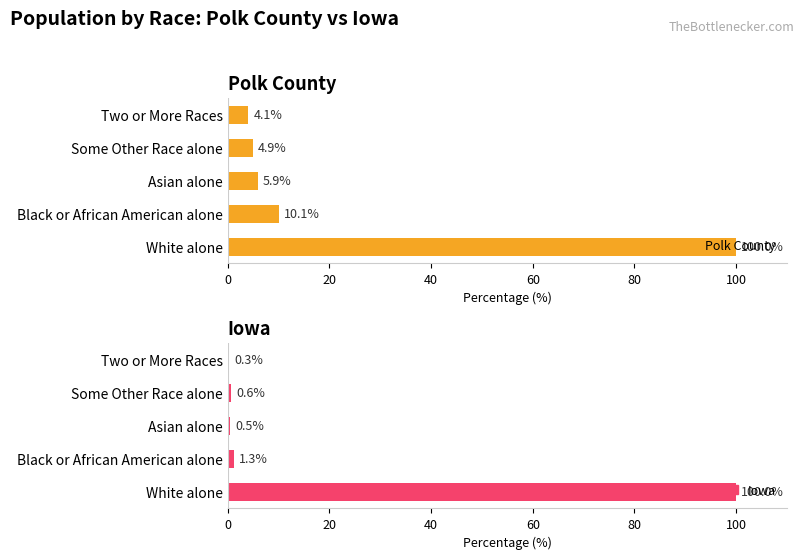

Is it true that Polk County equals 2.1 at Two or More Races?

False